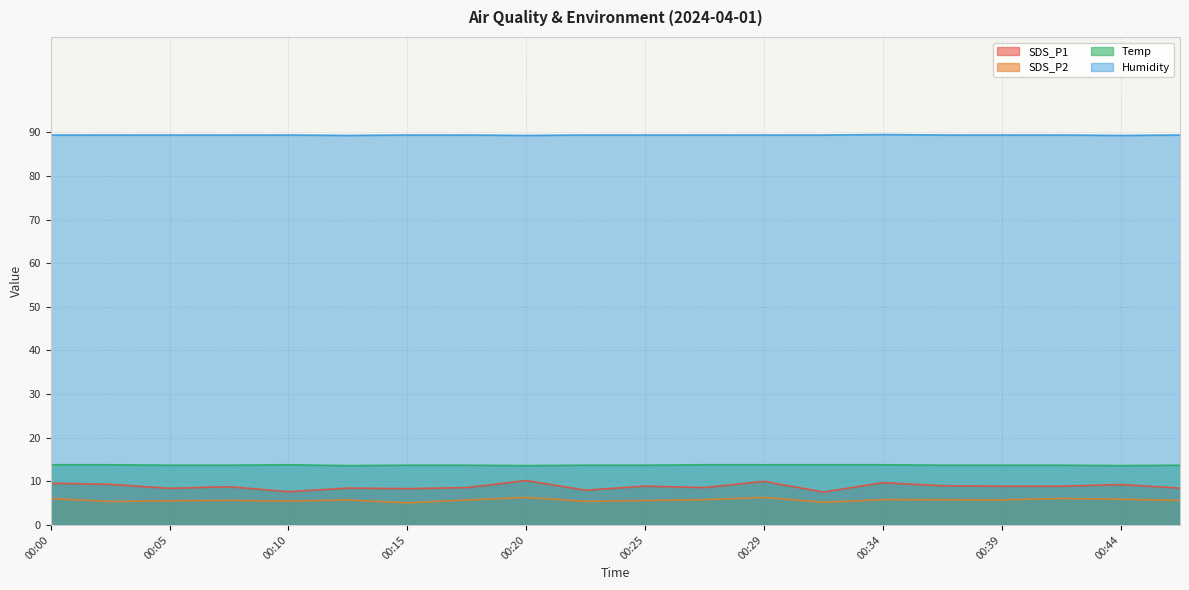

Is it true that Temp equals 9.5 at 00:27?

False